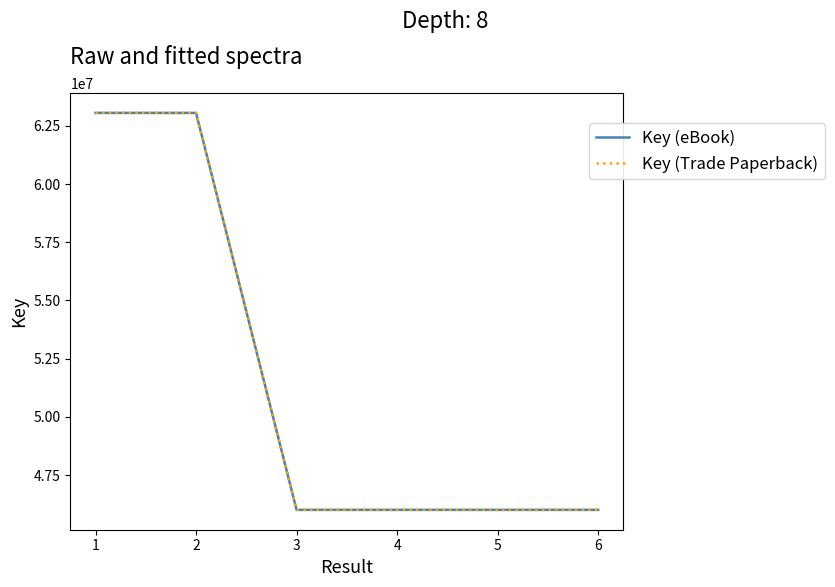

Is this an area chart (filled region under the line)?

No